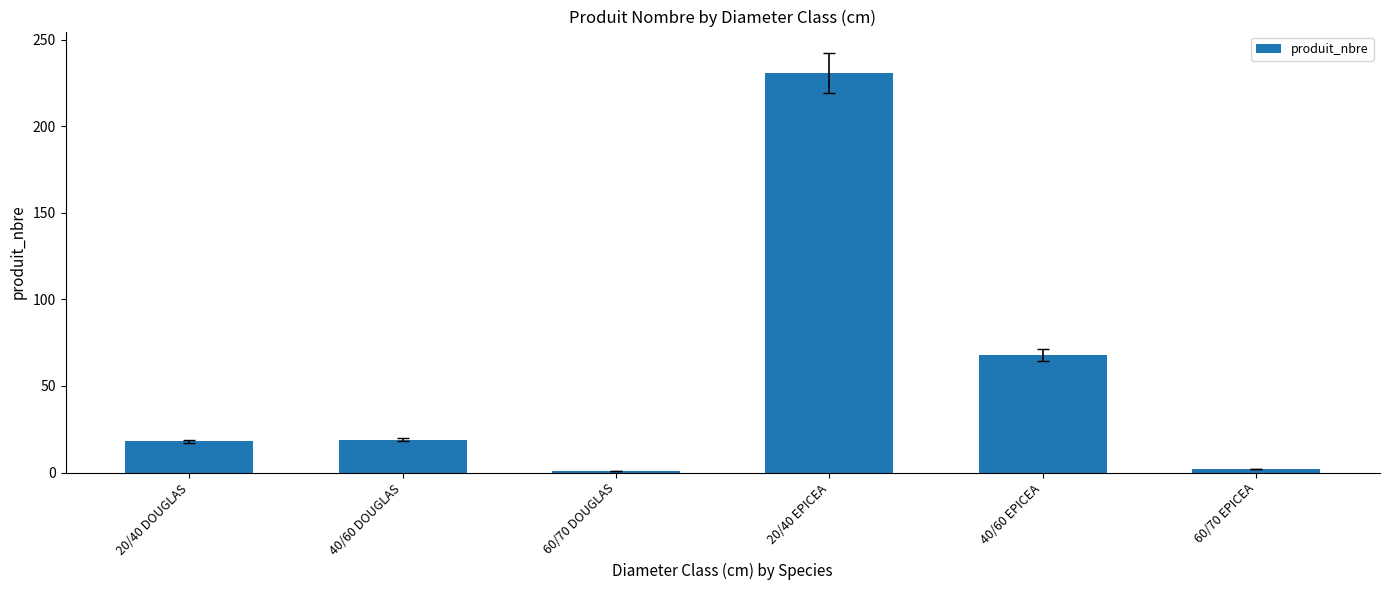

What is the label of the 3rd bar from the left?

60/70 DOUGLAS